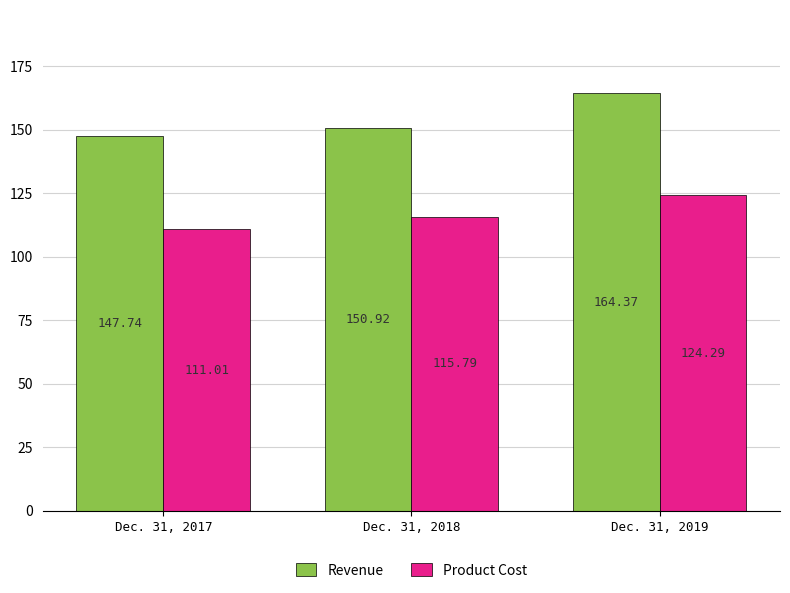

Rank the series by their maximum value, from highest to lowest.

Revenue, Product Cost